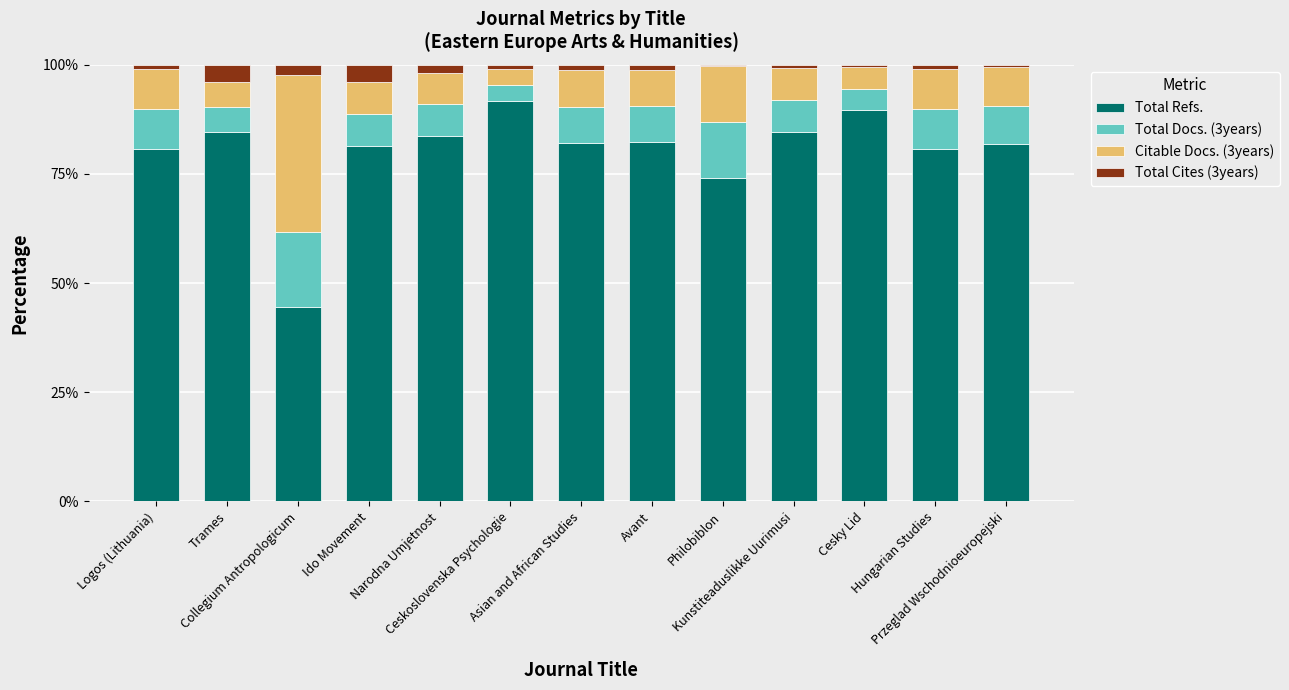

What is the difference between the second highest and minimum values in the Total Refs. series?

45.1